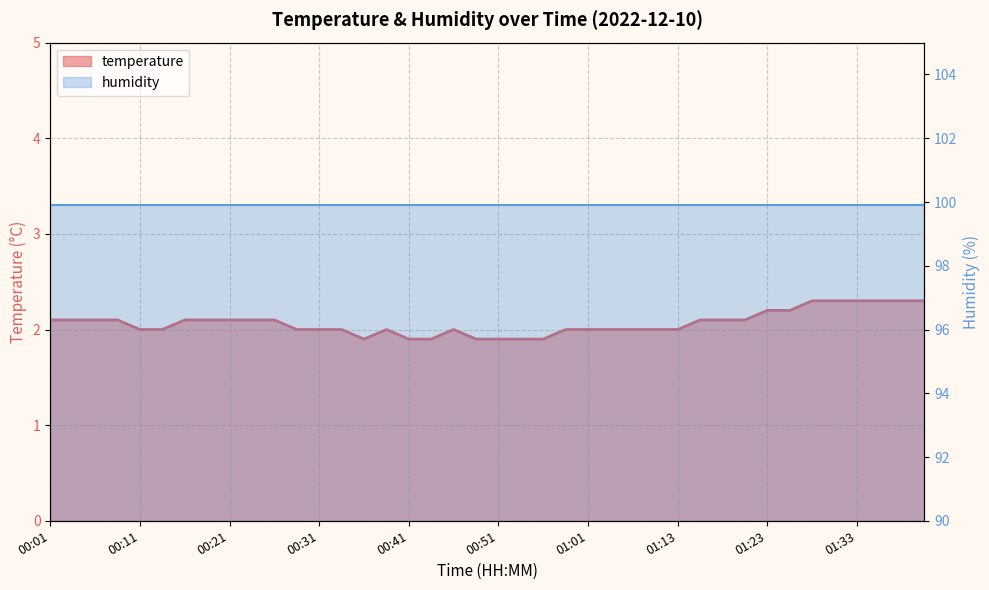

What is the difference between the maximum and second lowest values?

0.4